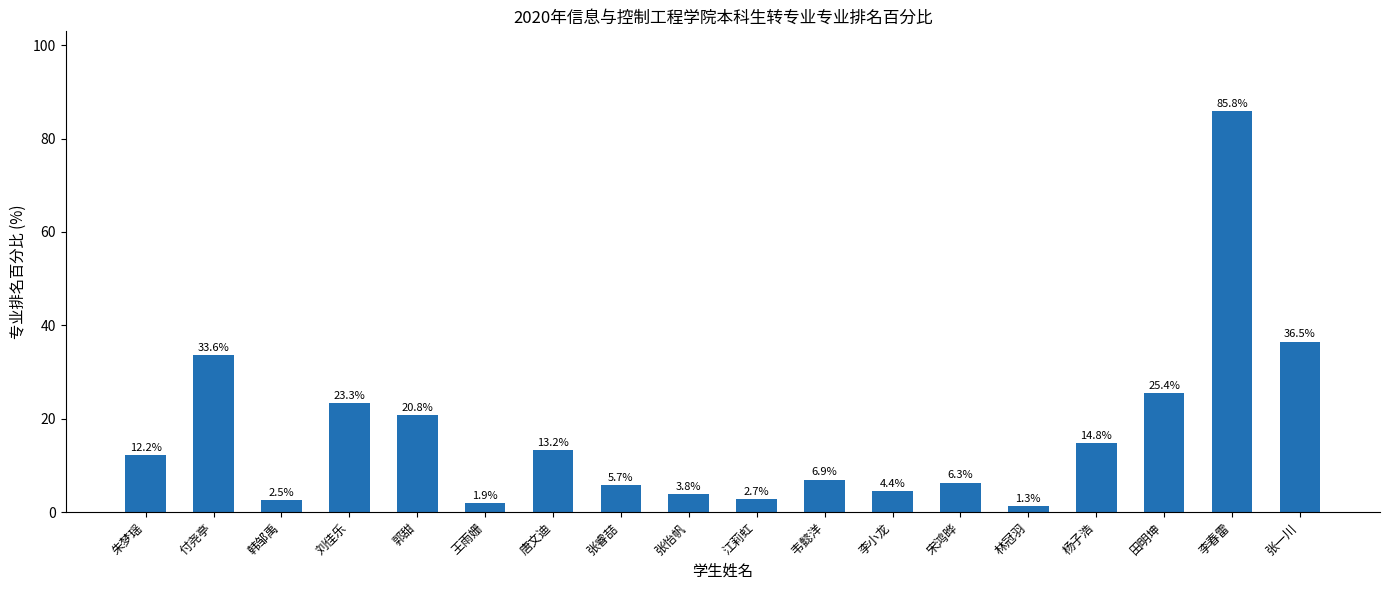

The value at 田明坤 is 25.4. True or false?

True